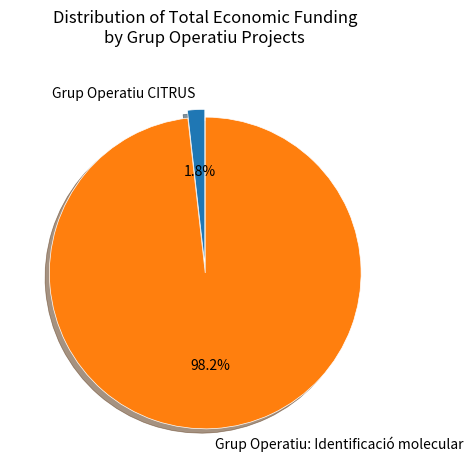

How many slices are in this pie chart?

2